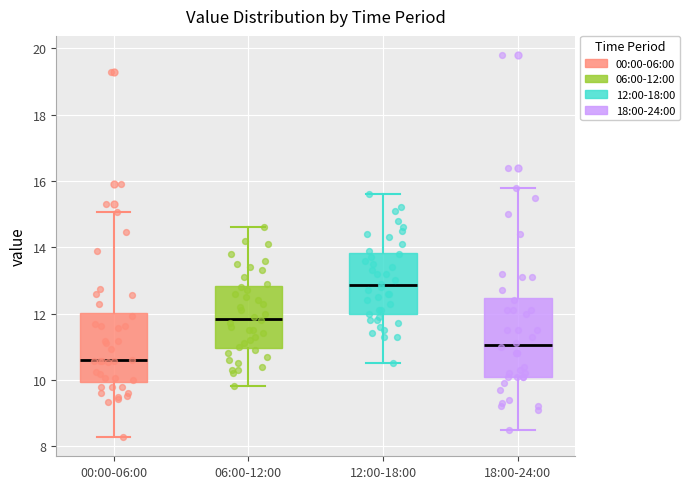

Which box is the tallest, from its lower edge to its upper edge?

18:00-24:00